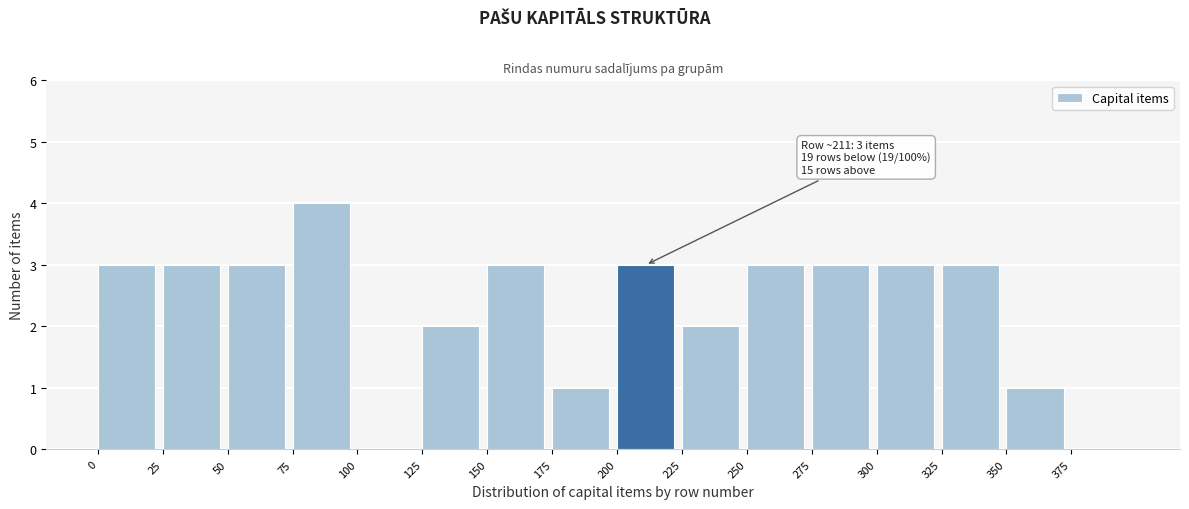

Which range on the x-axis has the tallest bar?

75 to 100